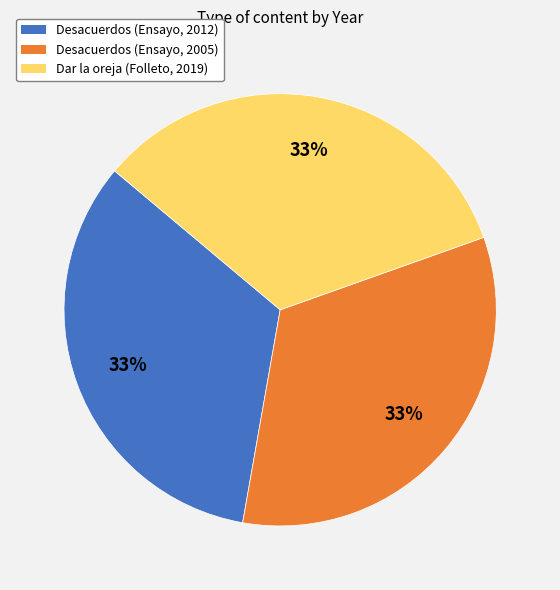

Count the number of slices in the pie.

3